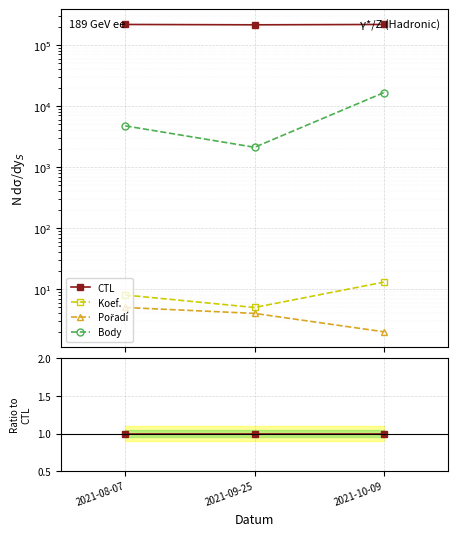

List the series in order of their peak value, lowest first.

Pořadí, Koef., Body, CTL